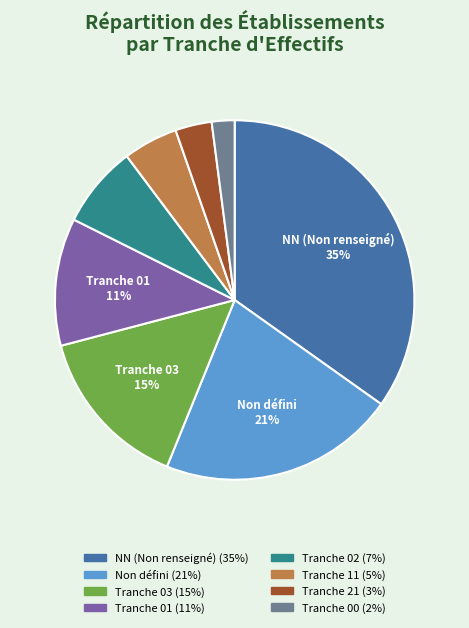

Is there a majority slice in this chart?

No